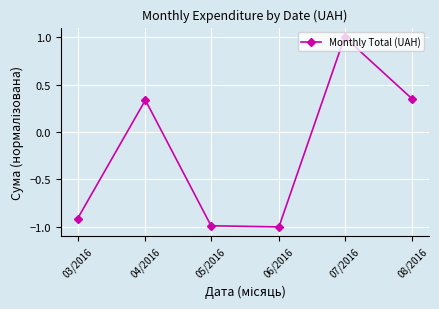

What is the difference between the second highest and second lowest values?

1.3